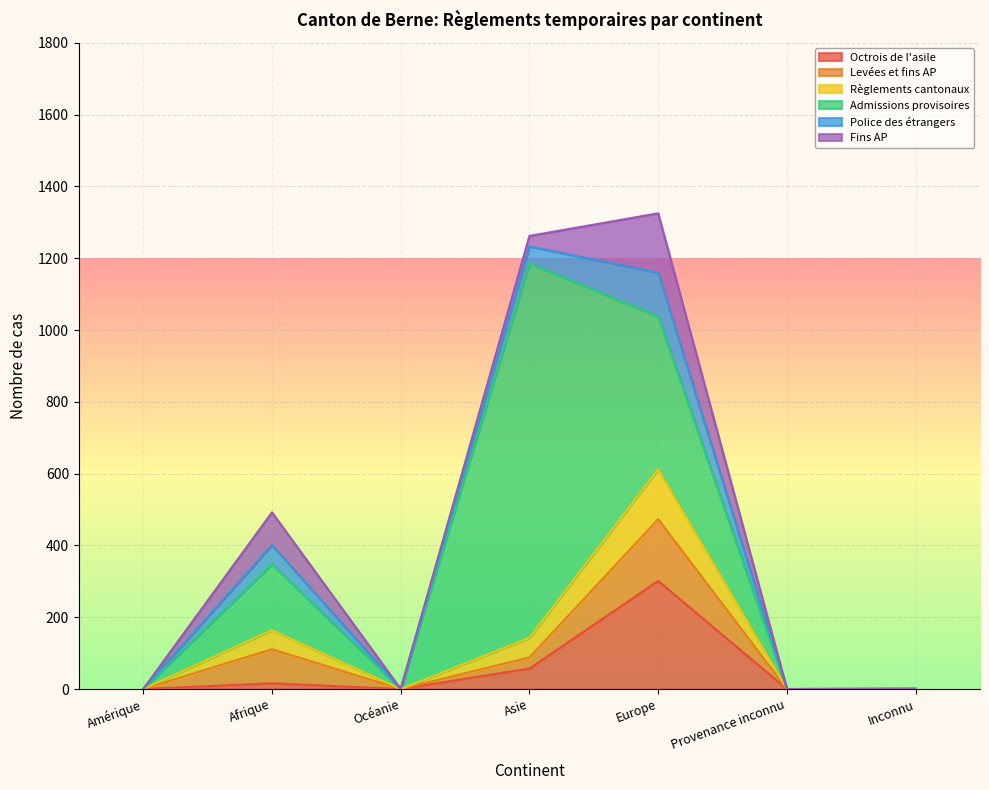

What is the label of the 4th point from the left?

Asie